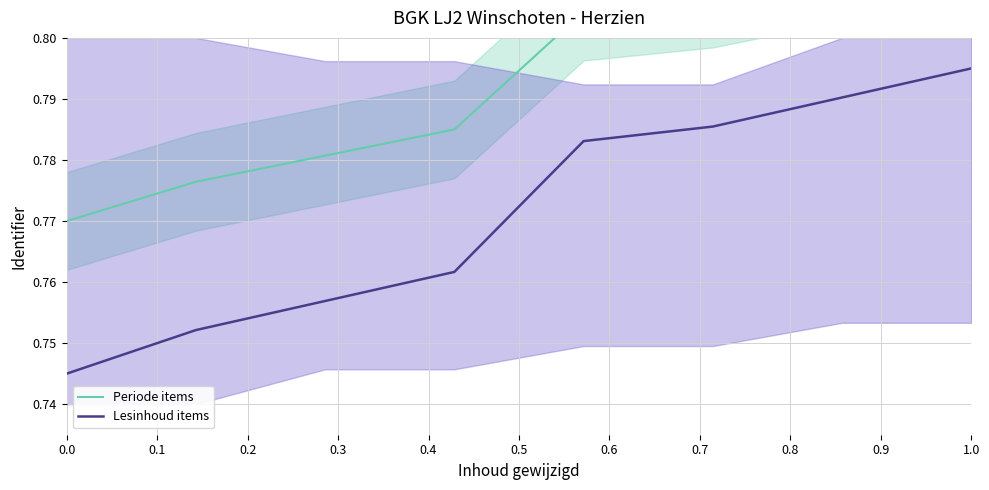

What is the value of the Lesinhoud items point at the 6th from the left?

0.8